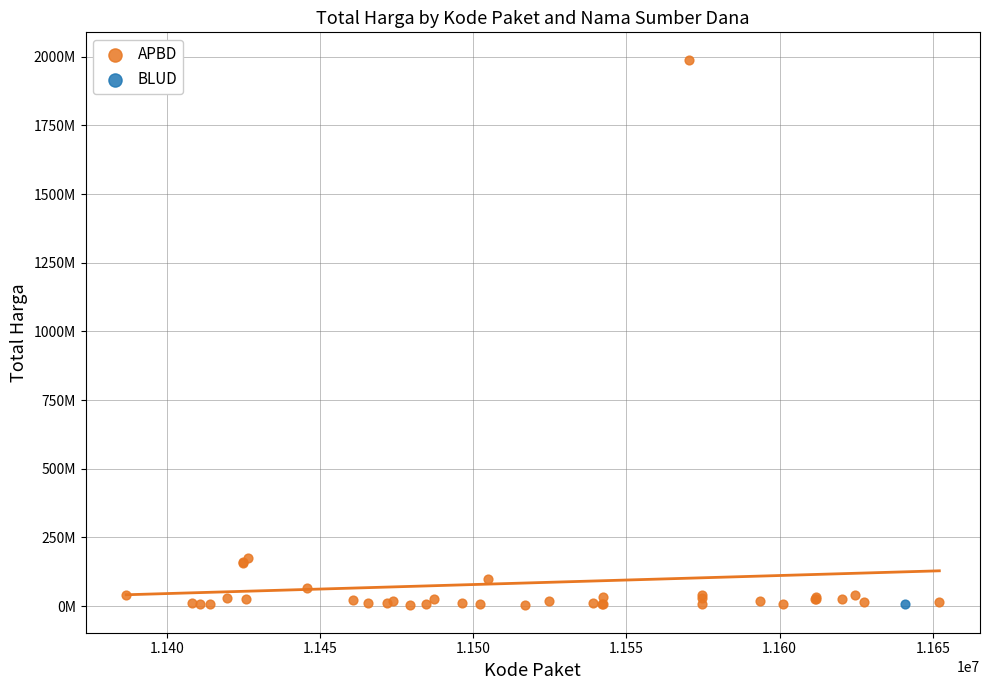

What are all the series names shown in the legend?

APBD, BLUD